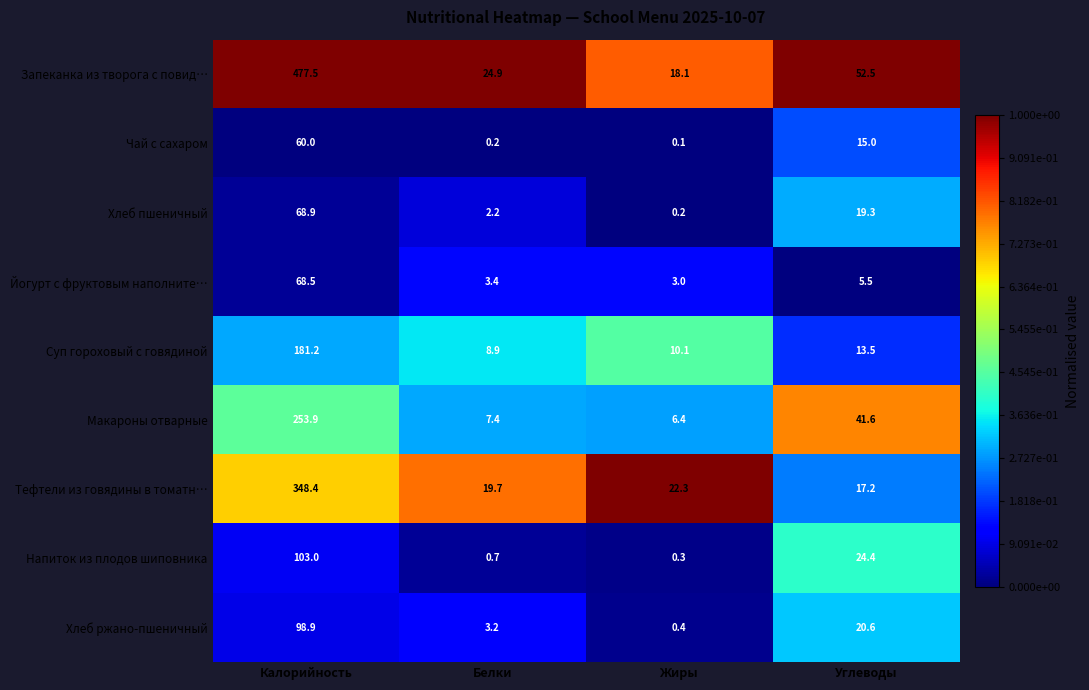

What is the total value across all series at Углеводы?

209.6